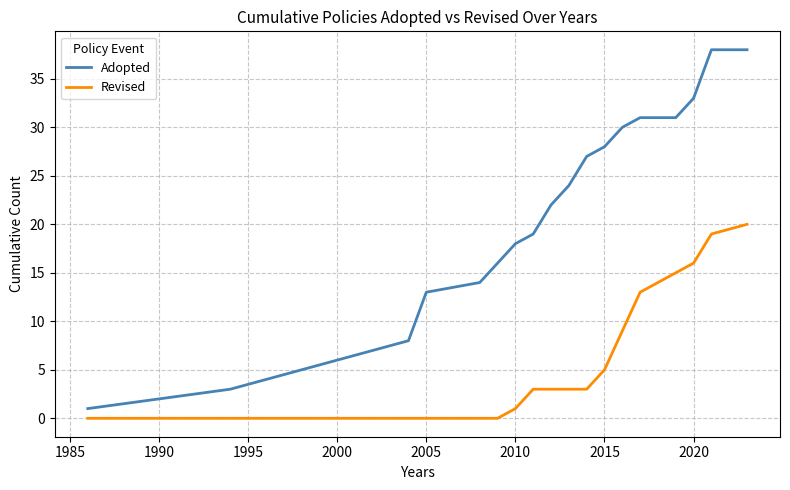

Which series has the largest total across all categories?

Adopted